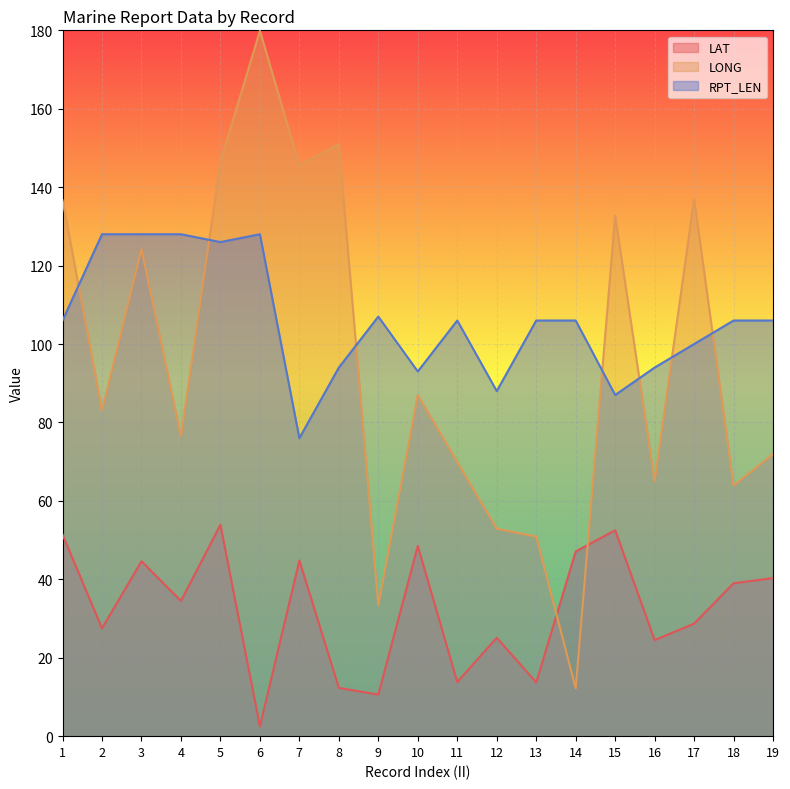

Where is the first local minimum for LONG?

2